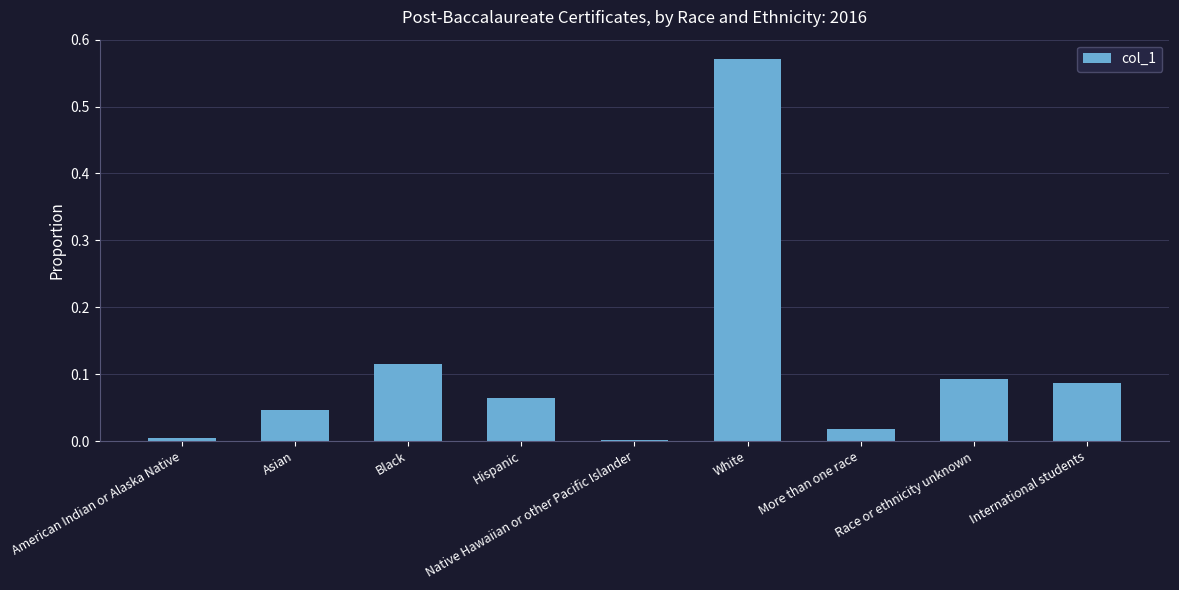

True or false: the data shows 0.0 at Asian.

True